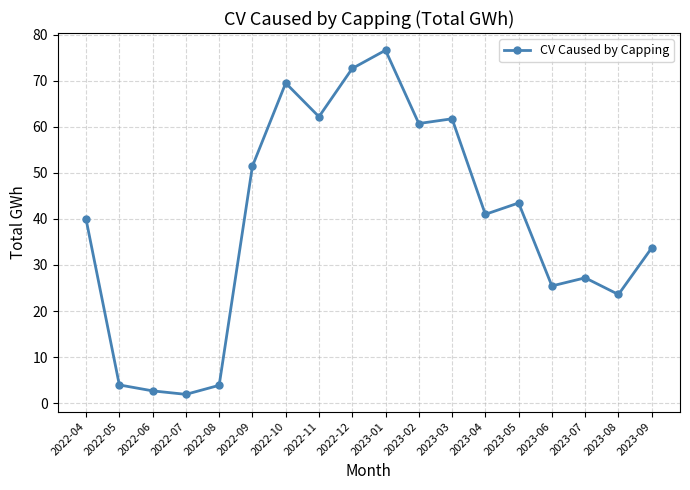

What is the maximum value shown in the chart?

76.6